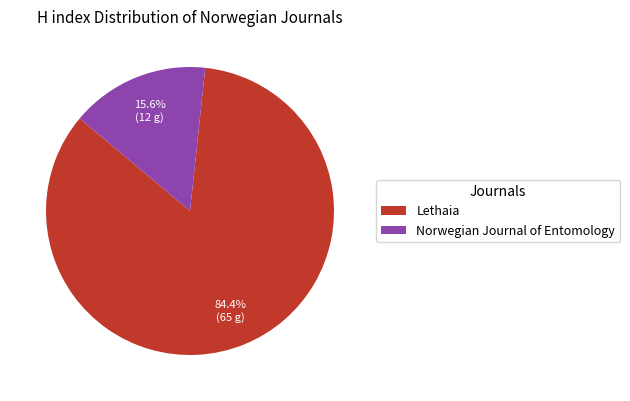

Is it true that Norwegian Journal of Entomology is 16% of the pie?

True